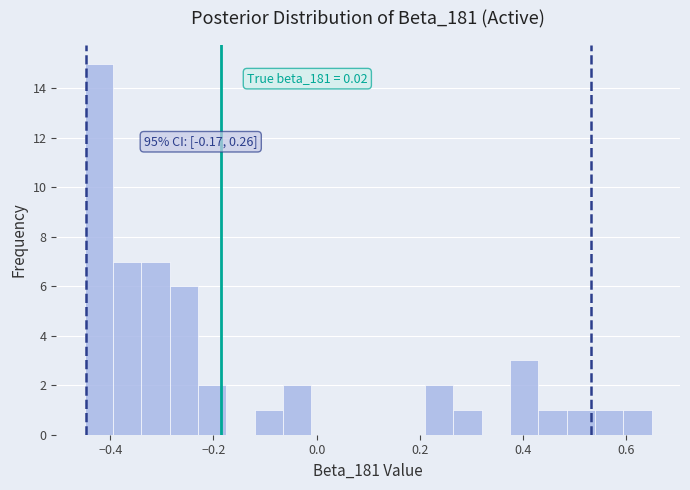

Around what value on the x-axis is the tallest bar? Give the approximate position of its centre, as read against the axis.

-0.42